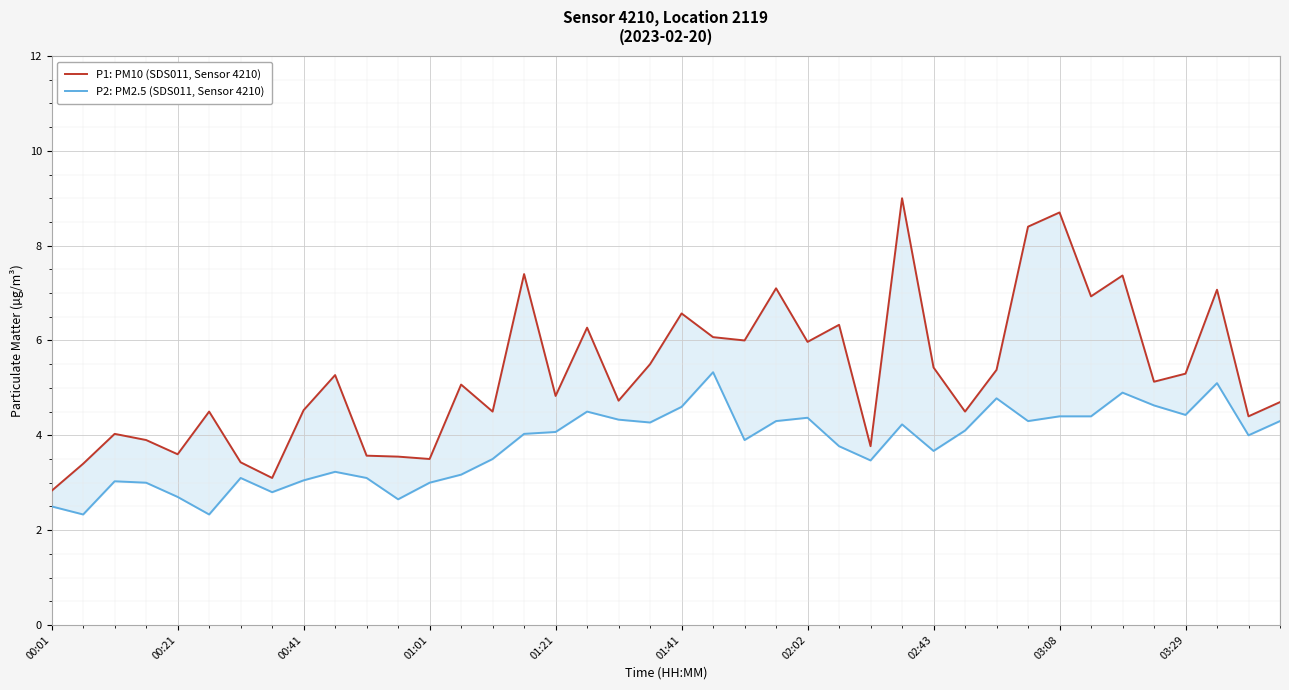

The value of P2: PM2.5 (SDS011, Sensor 4210) at 01:21 is 1.9. True or false?

False